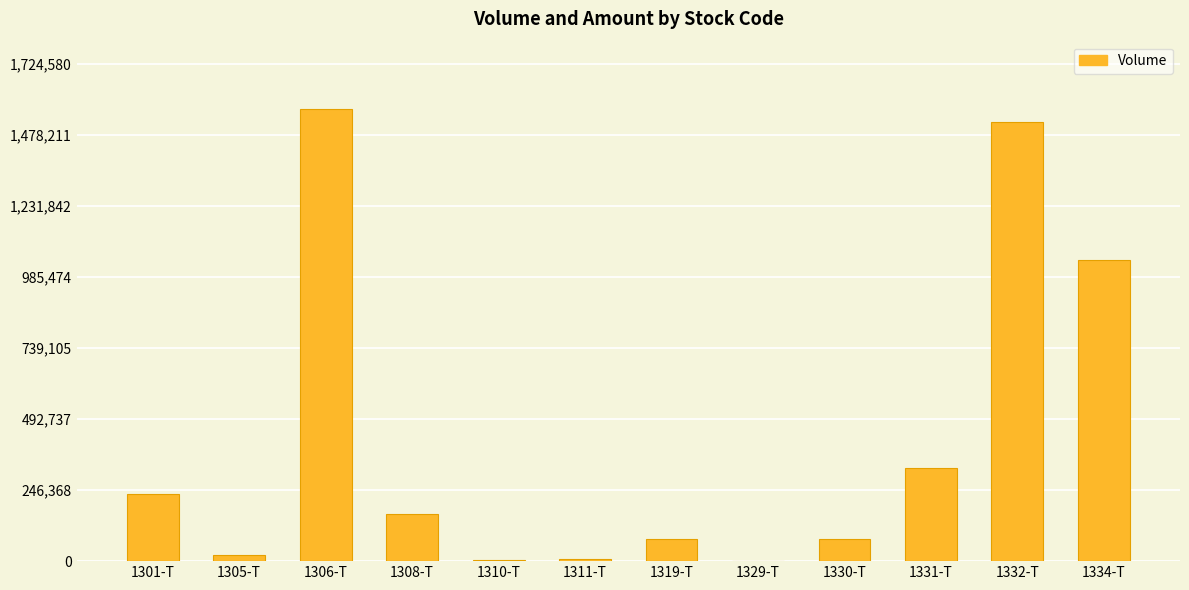

What is the sum of the values at 1306-T and 1308-T?

1731800